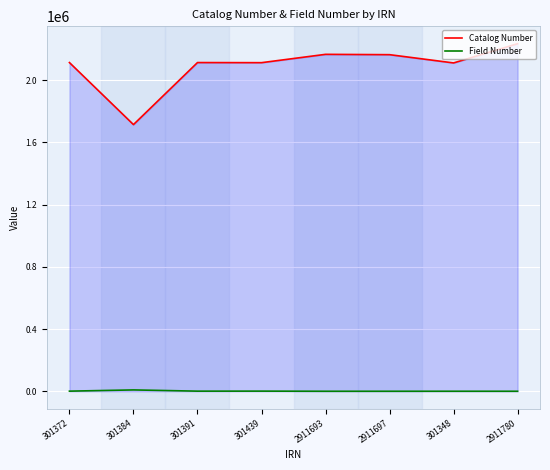

Which series has the largest total across all categories?

Catalog Number